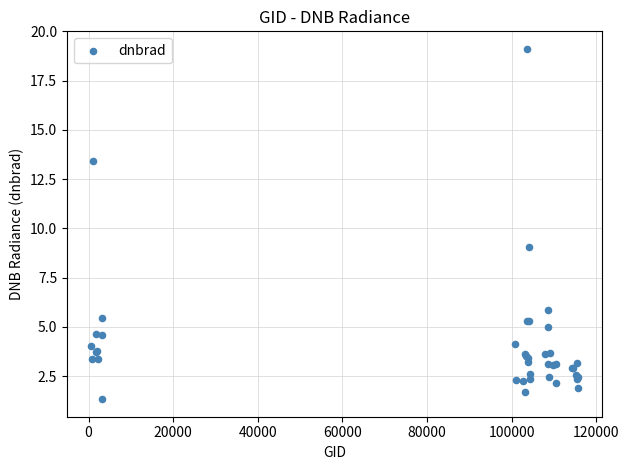

What Y value in the scatter plot is closest to 10?

9.0